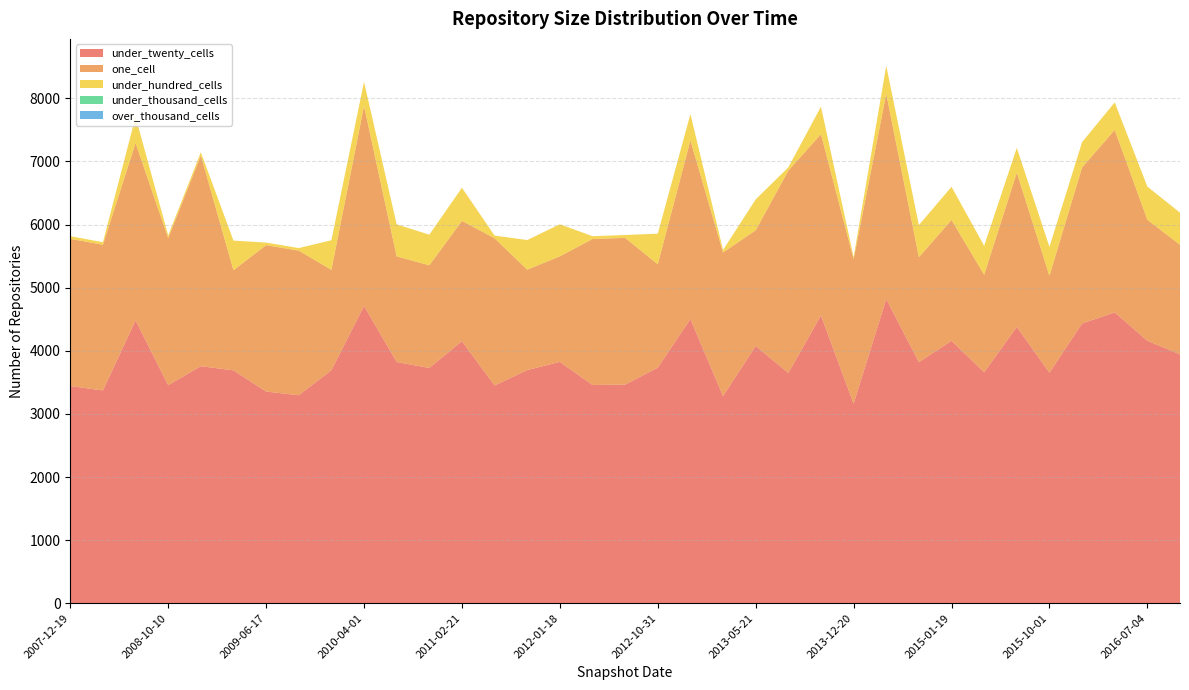

Reading right to left, what are all the values shown in this chart?

under_twenty_cells: 3943	4159	4608	4432	3652	4378	3659	4158	3820	4819	3161	4560	3648	4076	3283	4502	3732	3464	3458	3823	3694	3450	4152	3727	3822	4710	3691	3295	3354	3689	3756	3455	4483	3371	3441
one_cell: 1736	1916	2891	2472	1536	2444	1546	1914	1663	3250	2290	2871	3206	1833	2274	2831	1638	2325	2312	1673	1591	2332	1905	1627	1673	3169	1591	2291	2319	1587	3338	2330	2808	2309	2332
under_hundred_cells: 509	526	436	401	458	393	458	526	508	446	34	437	52	489	40	417	485	45	45	508	469	43	526	485	508	382	469	41	41	469	51	43	415	40	42
under_thousand_cells: 0	0	0	0	0	0	0	0	0	0	0	0	0	0	0	0	0	0	0	0	0	0	0	0	0	0	0	0	0	0	0	0	0	0	0
over_thousand_cells: 0	0	0	0	0	0	0	0	0	0	0	0	0	0	0	0	0	0	0	0	0	0	0	0	0	0	0	0	0	0	0	0	0	0	0